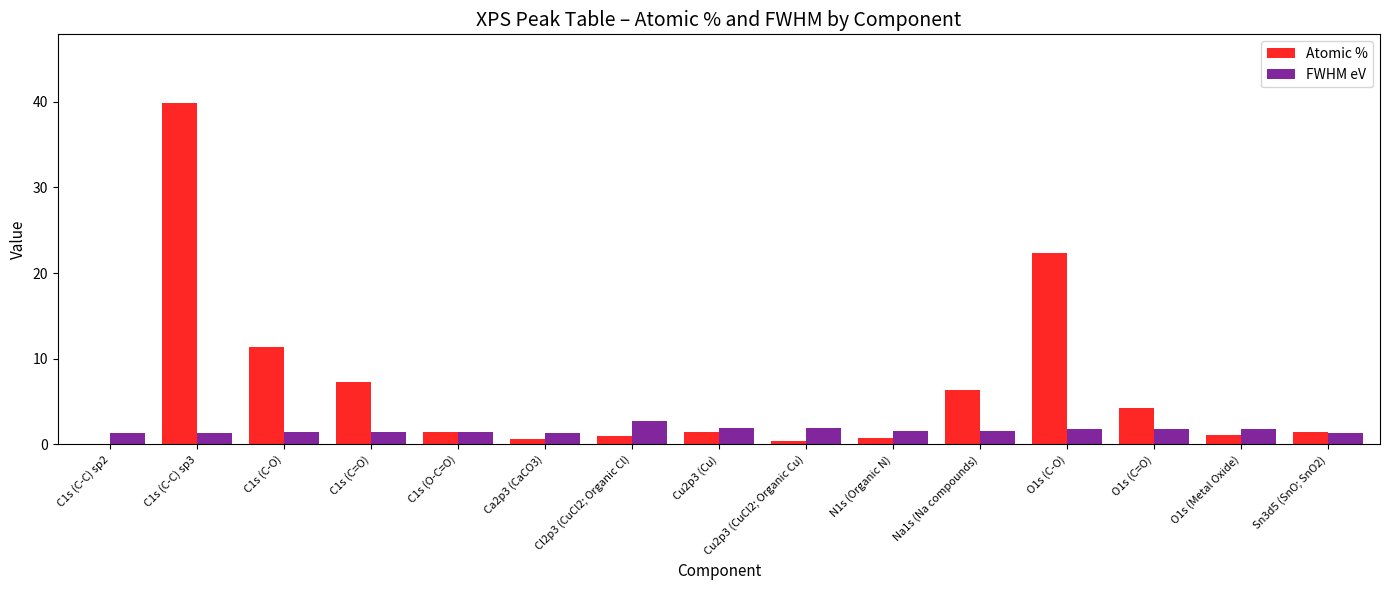

Between C1s (C-O) and Cl2p3 (CuCl2; Organic Cl), which series saw the biggest shift?

Atomic %